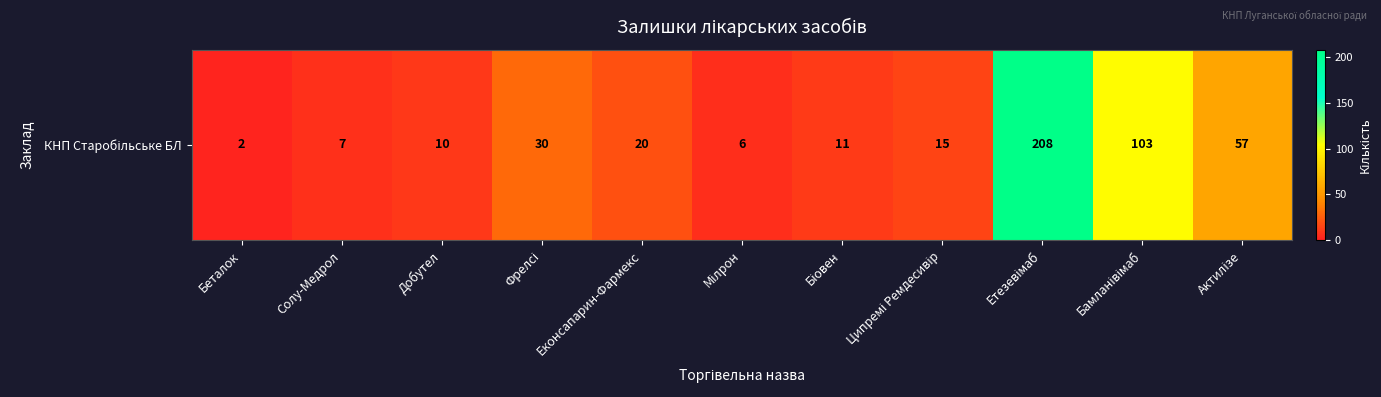

How many values are below 15?

5